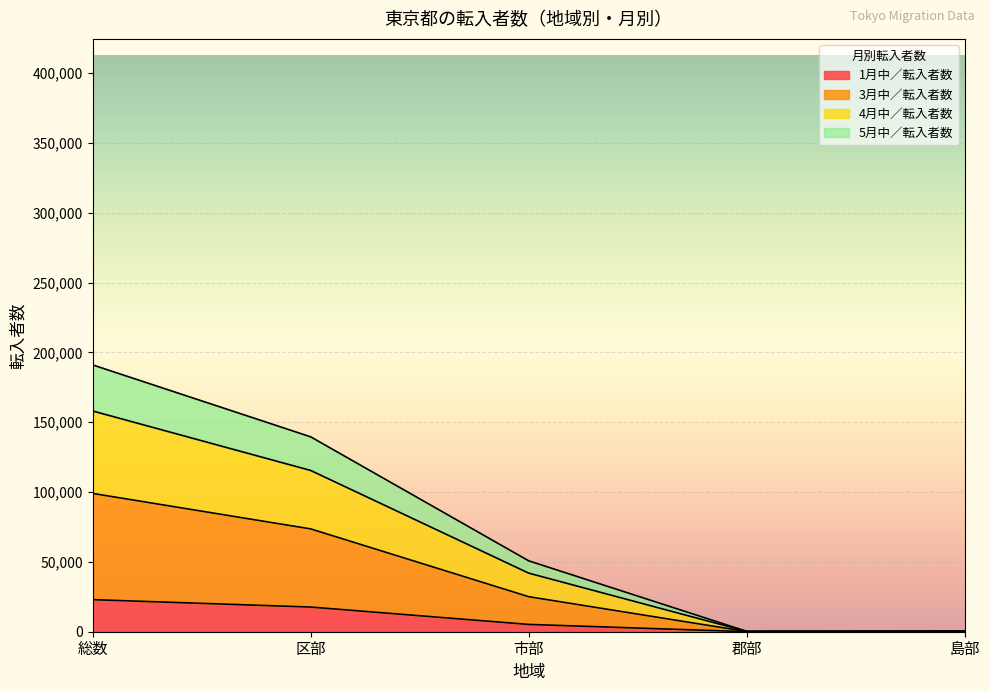

At which category is the sum across all series the highest?

総数